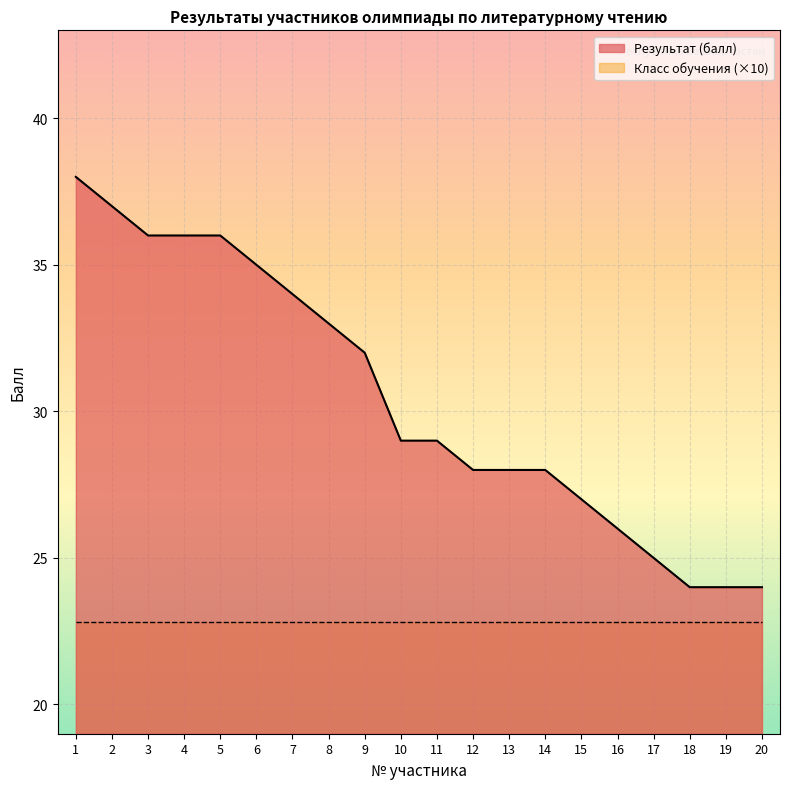

True or false: Результат (балл) and Класс обучения (×10) intersect in this chart.

False